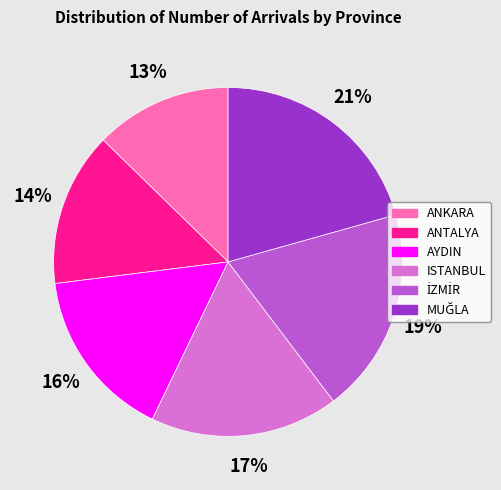

Does any single category account for the majority?

No